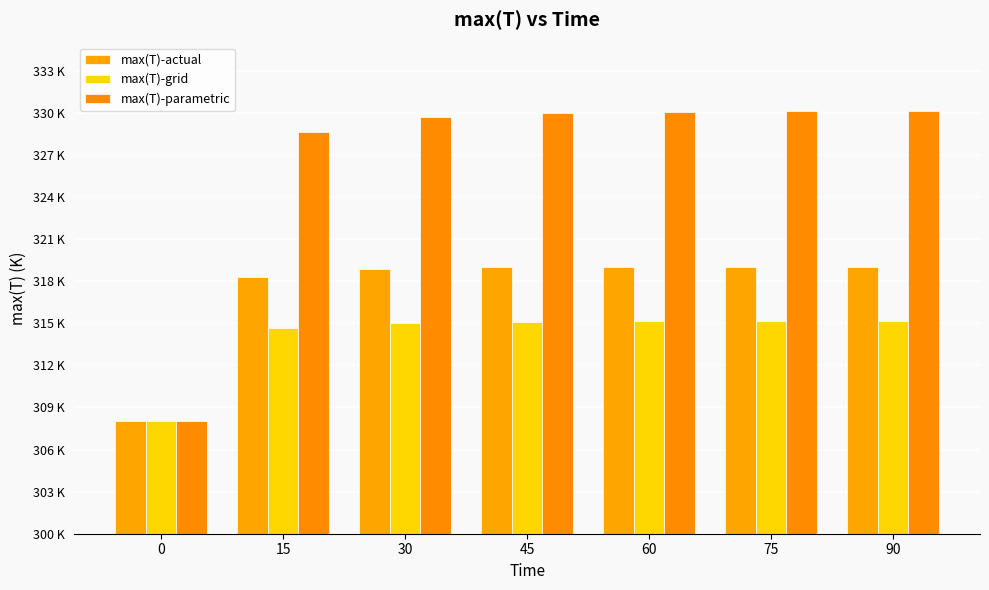

Does the chart contain stacked bars?

No